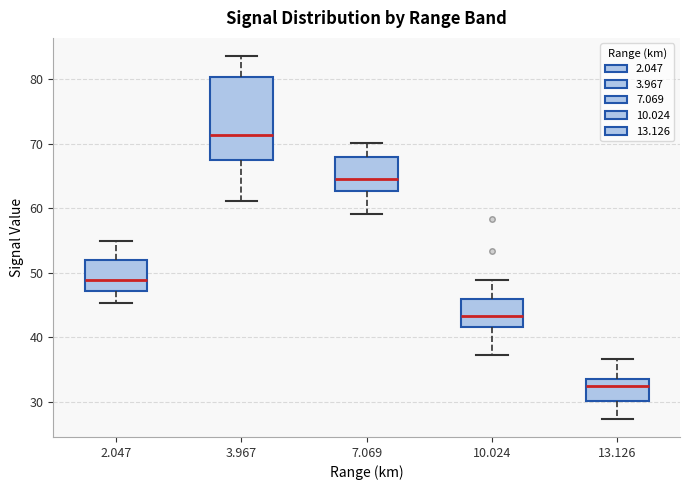

Comparing the boxes themselves (not the whiskers), which one is the tallest?

3.967